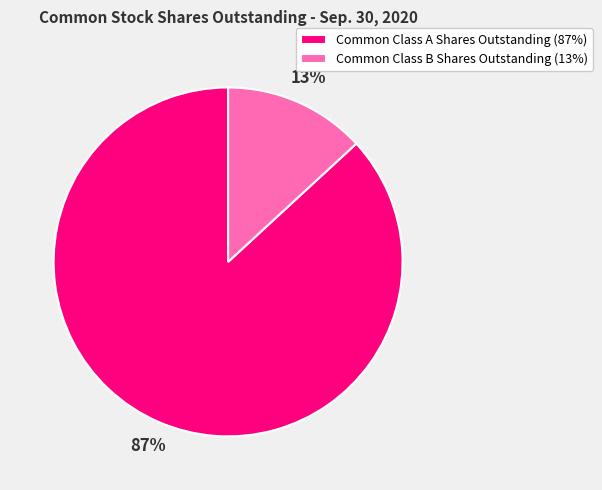

Which category has the smallest portion of the pie?

Common Class B Shares Outstanding